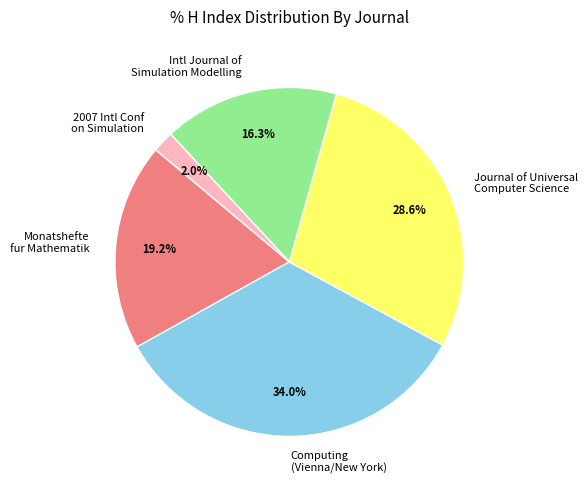

True or false: Journal of Universal Computer Science accounts for 29% of the total.

True